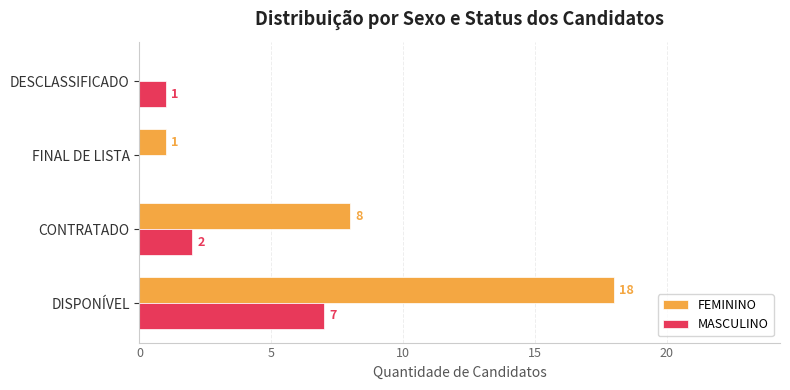

Between DISPONÍVEL and DESCLASSIFICADO, which series saw the biggest shift?

FEMININO